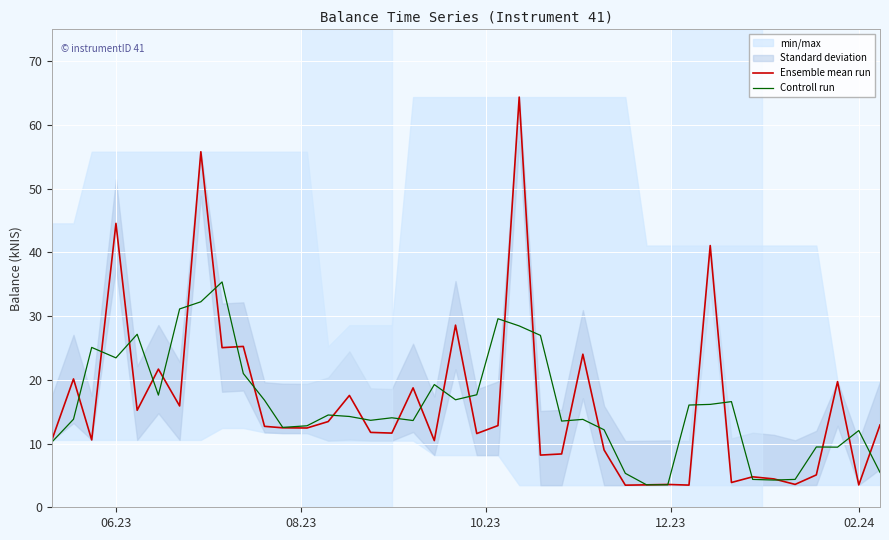

What is the minimum value for Ensemble mean run?

3.5